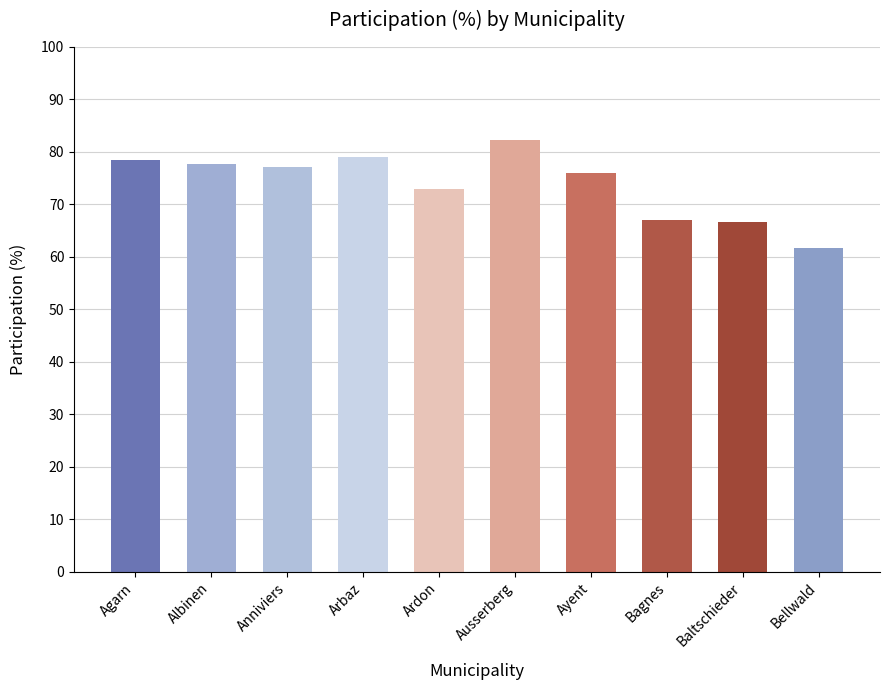

How many bars are there in total?

10